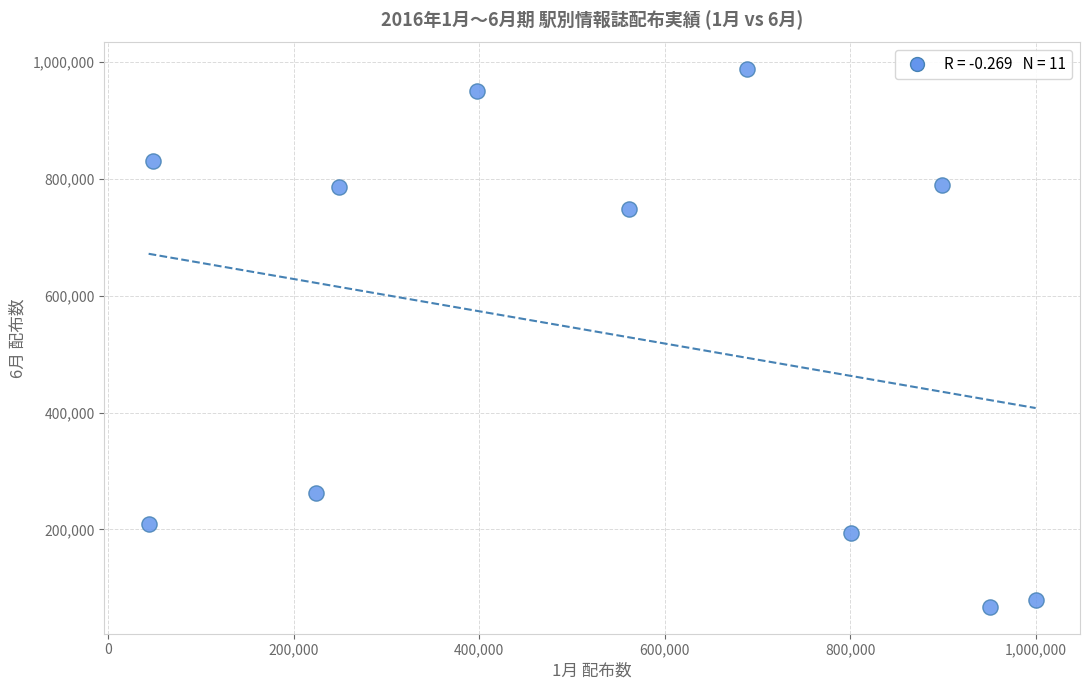

What Y value in the scatter plot is closest to 527350?

747600